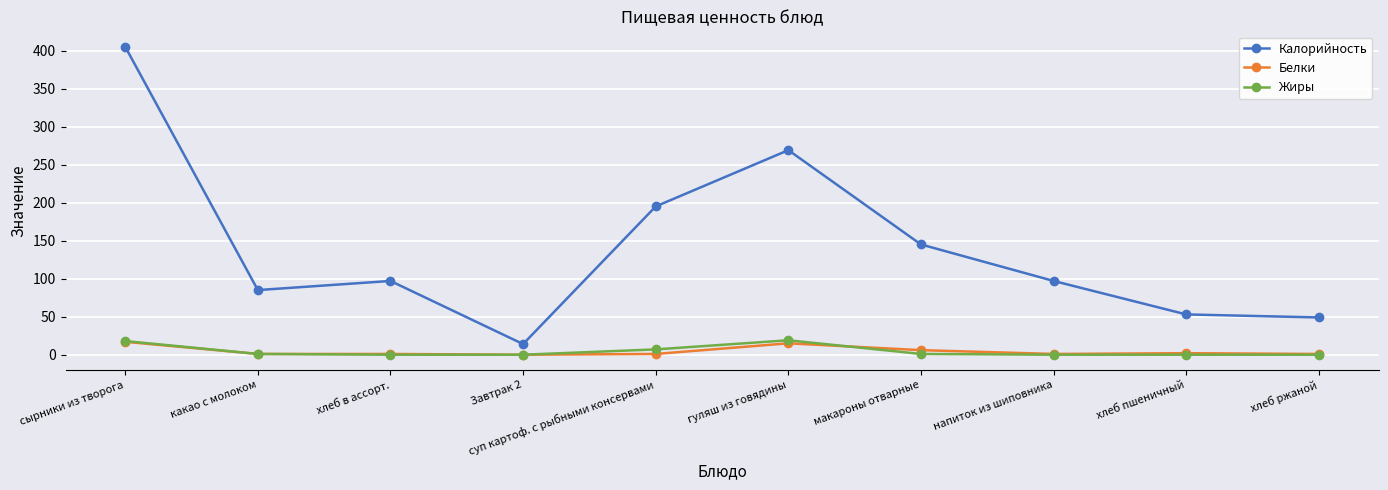

True or false: Калорийность has a value of 46 at хлеб в ассорт..

False